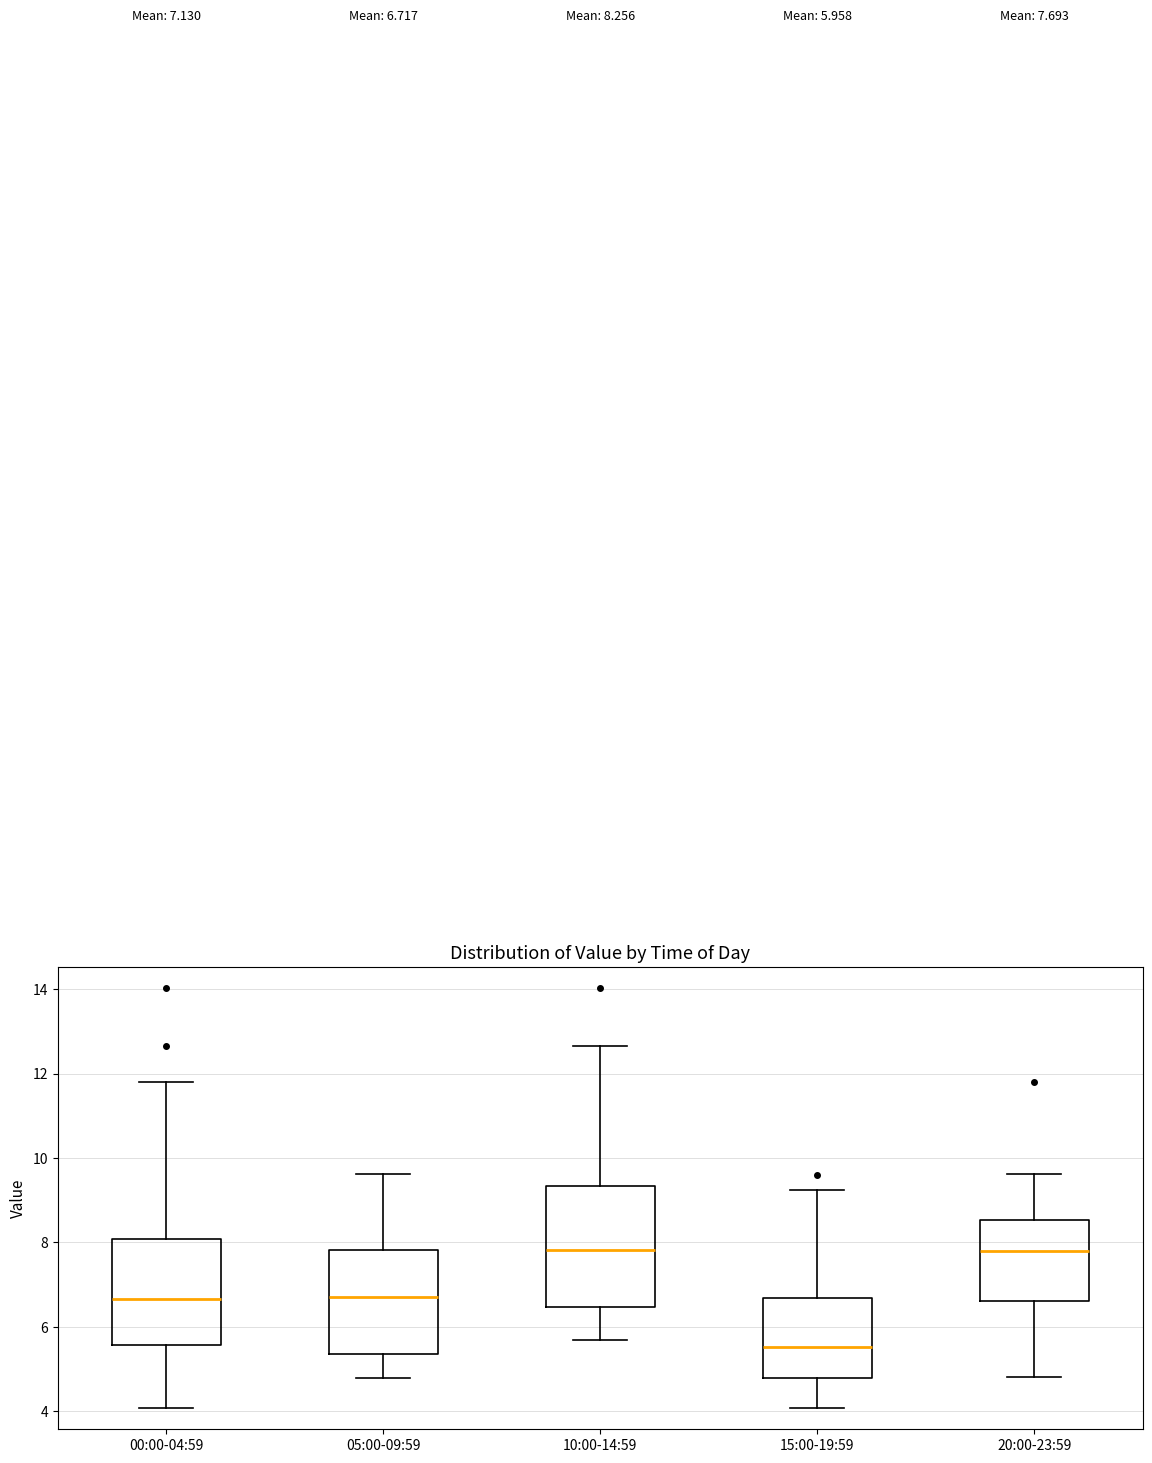

Comparing the boxes themselves (not the whiskers), which one is the tallest?

10:00-14:59